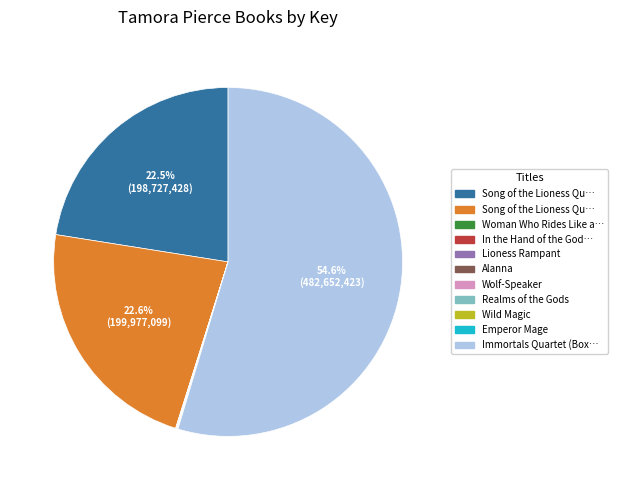

Is there any slice that represents more than half of the pie?

Yes